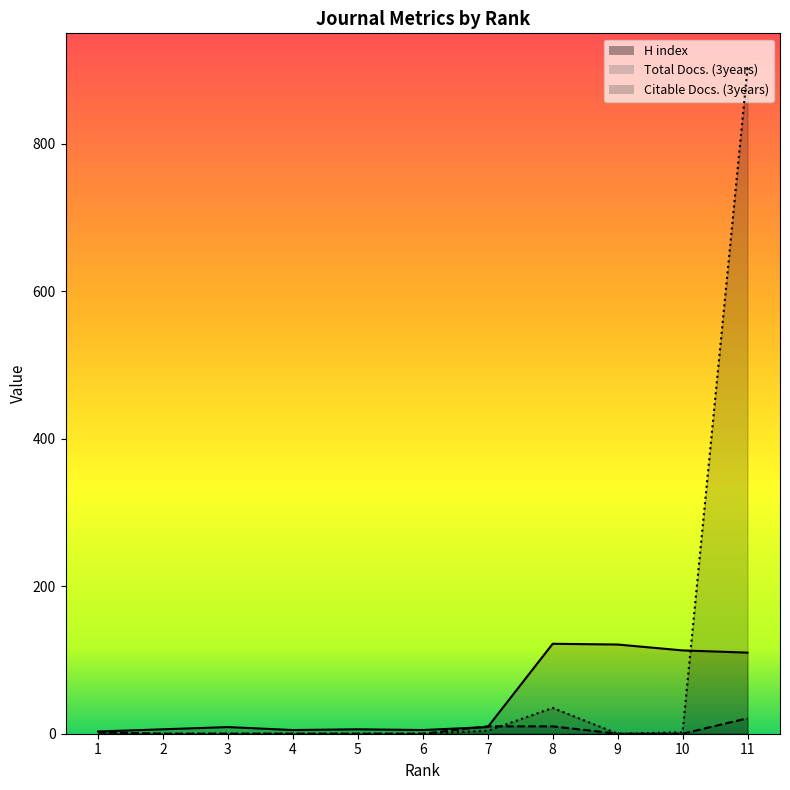

At which category is the sum across all series the highest?

11